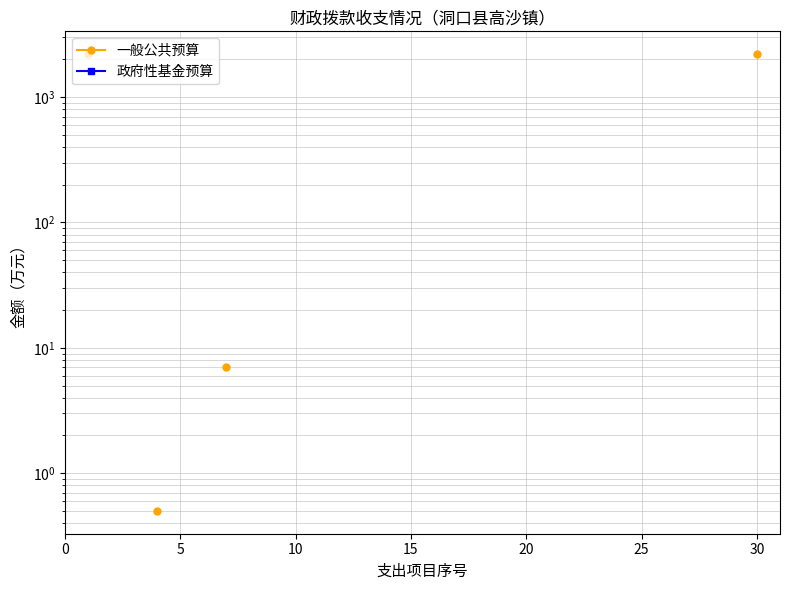

The value of 一般公共预算 at 30 is 11.5. True or false?

False